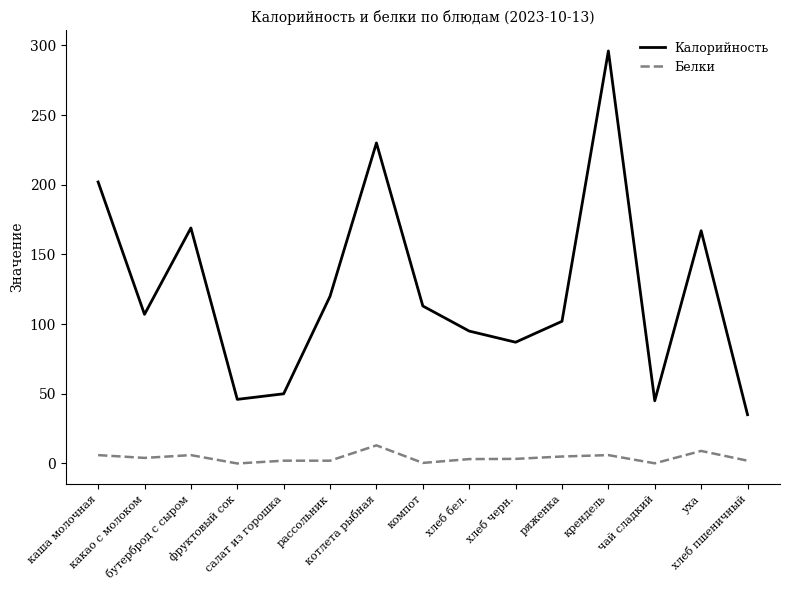

Is the value of Белки at ряженка greater than the value of Калорийность at каша молочная?

No